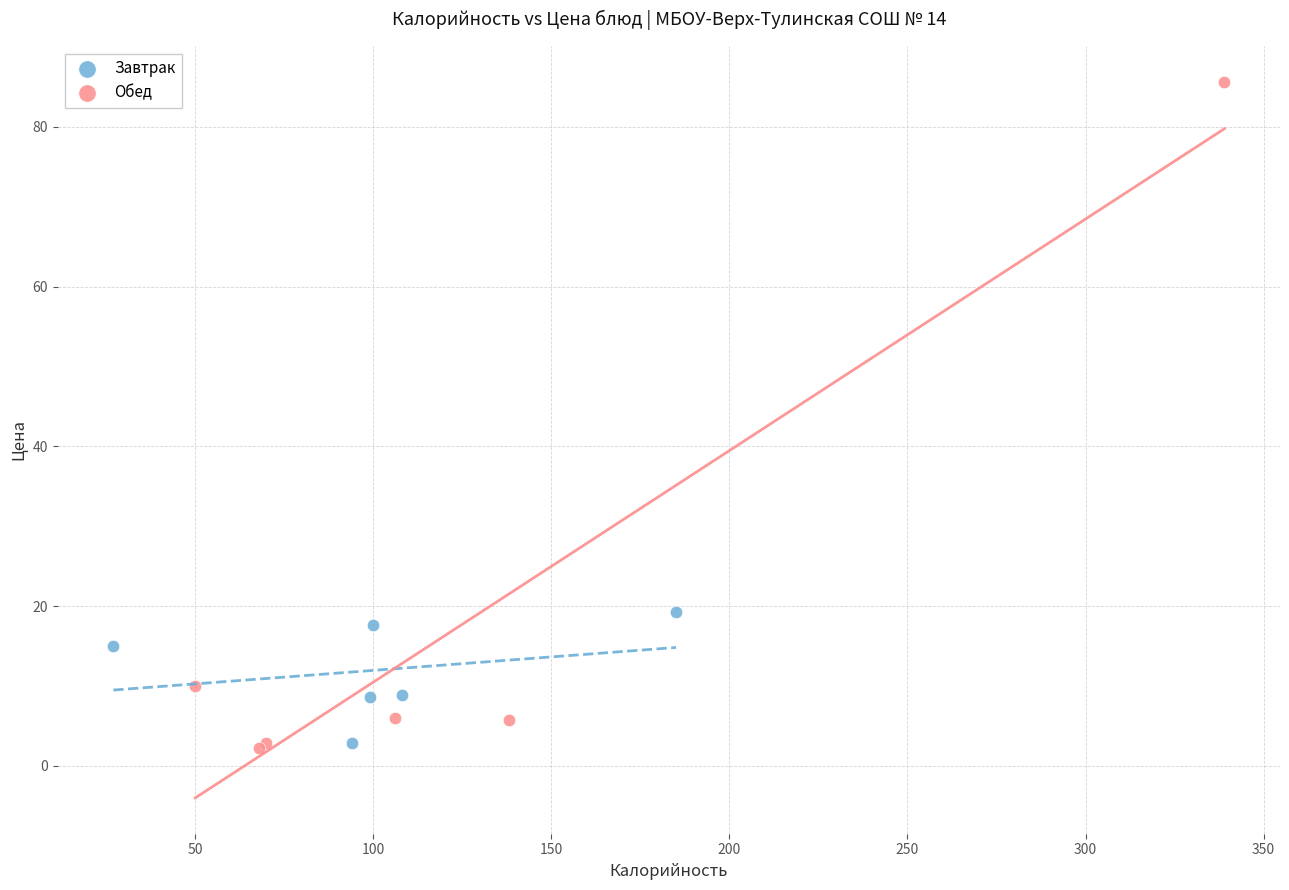

What are all the series names shown in the legend?

Завтрак, Обед